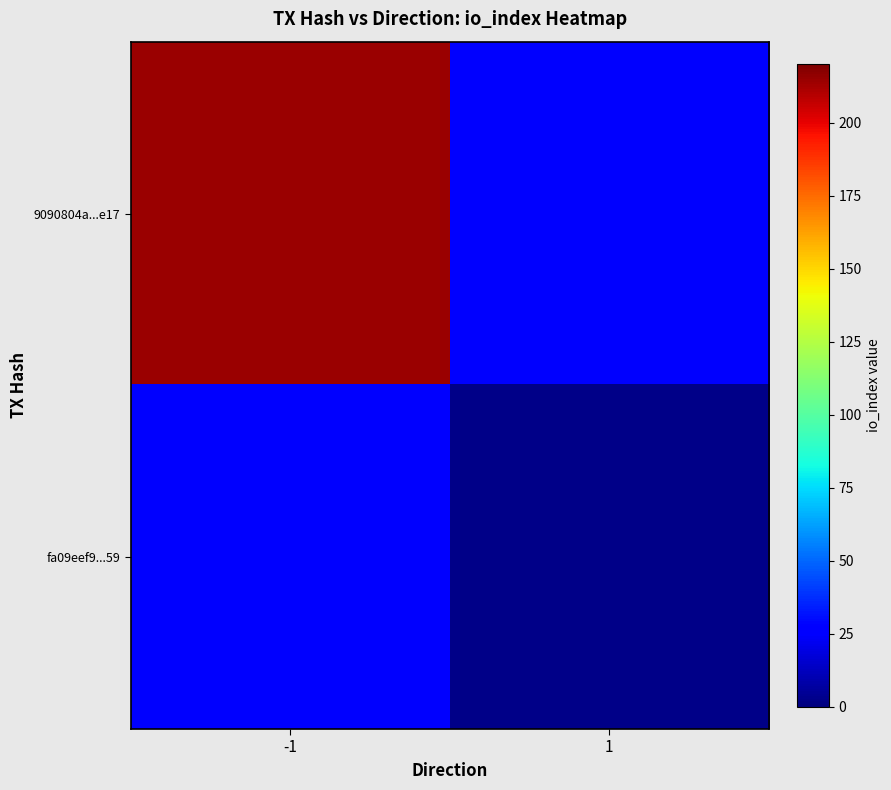

What is the minimum value shown in the chart?

2.0